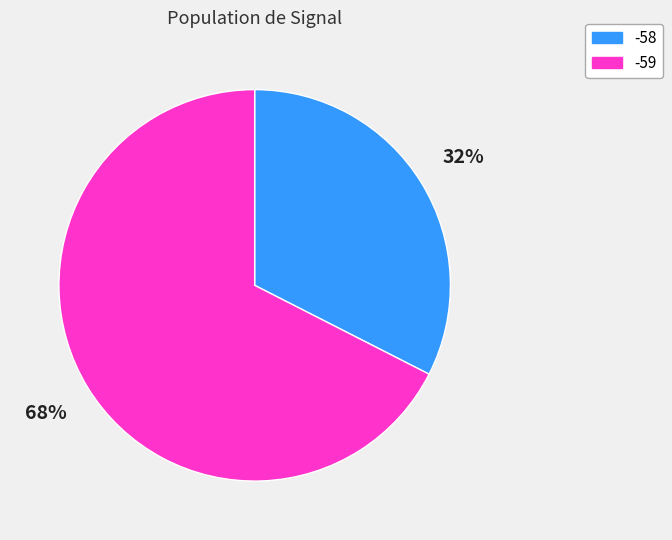

How many segments does this pie chart have?

2